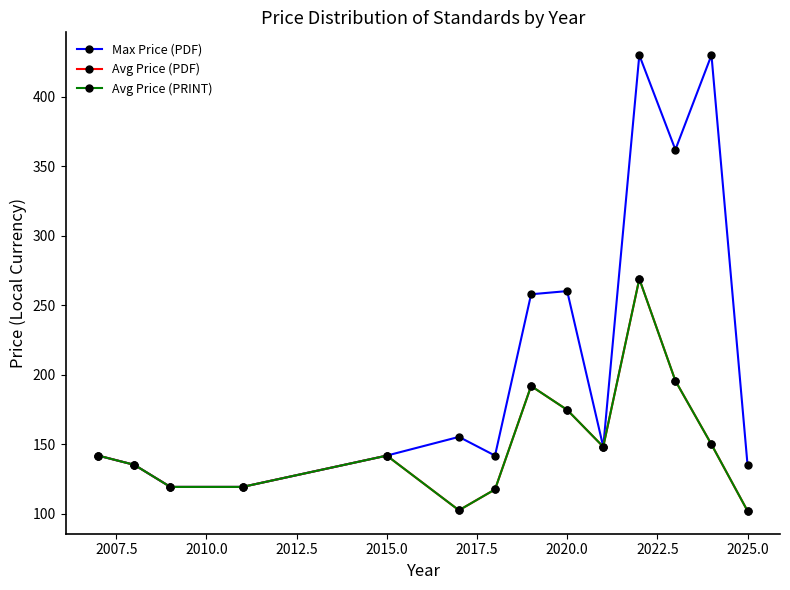

Does the chart have visible grid lines?

No